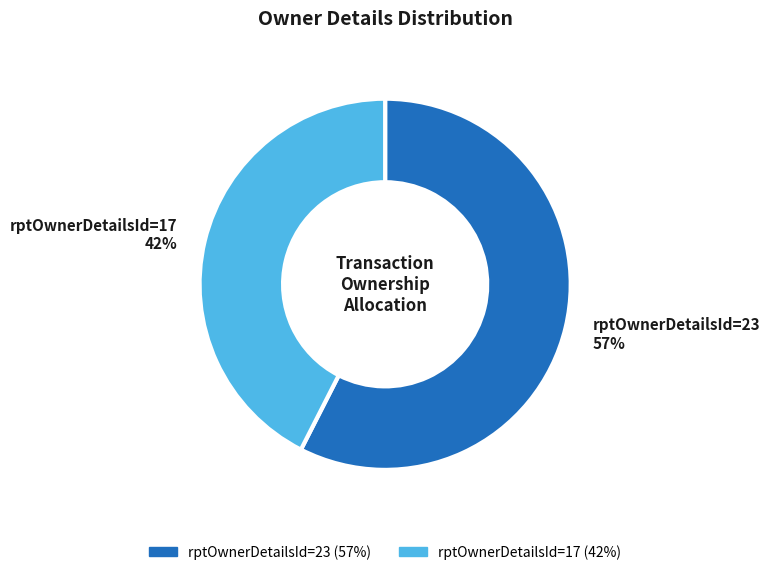

What is the ratio of the value at rptOwnerDetailsId=23 to the value at rptOwnerDetailsId=17?

1.4